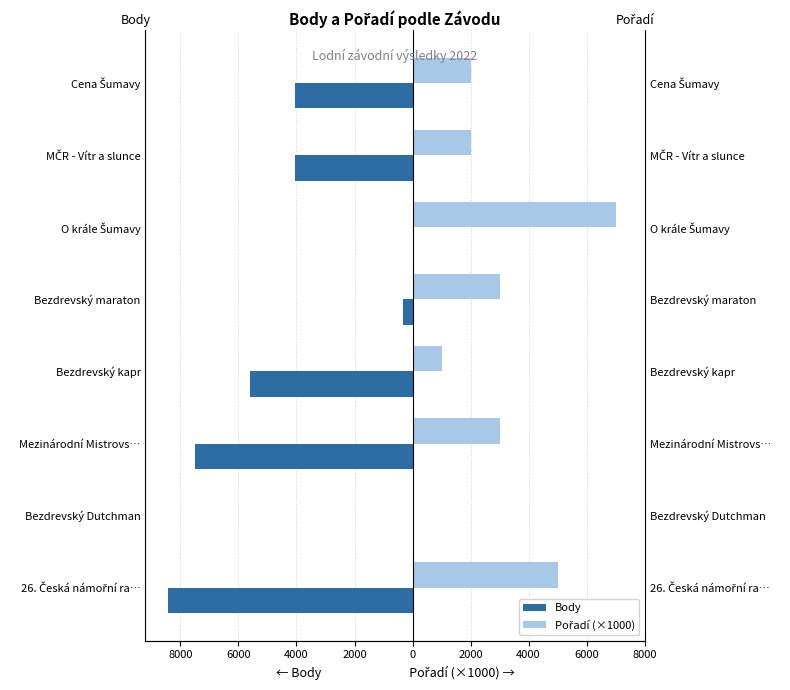

Reading right to left, extract all data points from this chart.

Body: -4047	-4047	0	-323	-5600	-7487	0	-8437
Pořadí (×1000): 2000	2000	7000	3000	1000	3000	0	5000